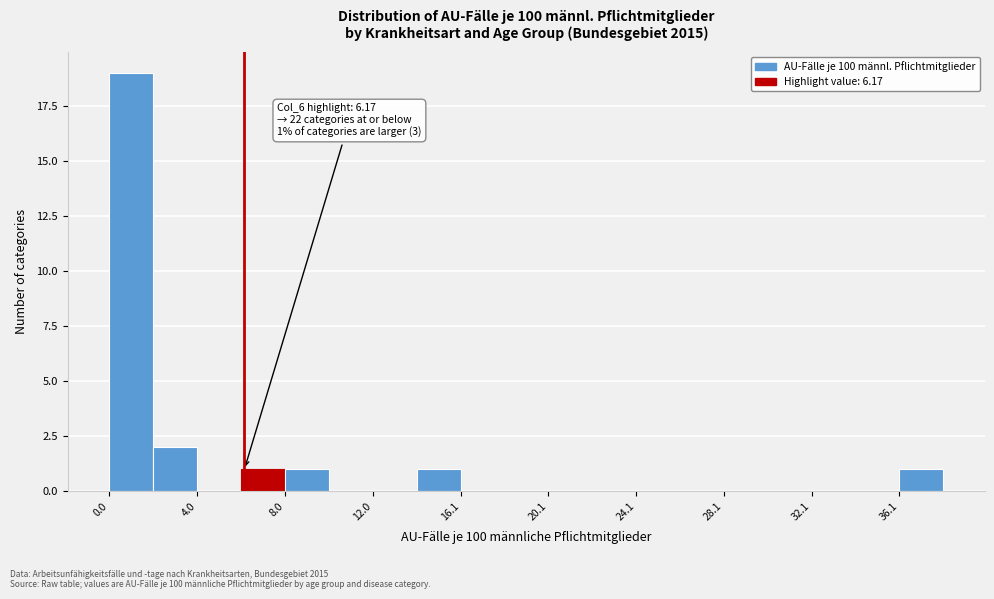

Which range on the x-axis has the tallest bar?

0 to 2